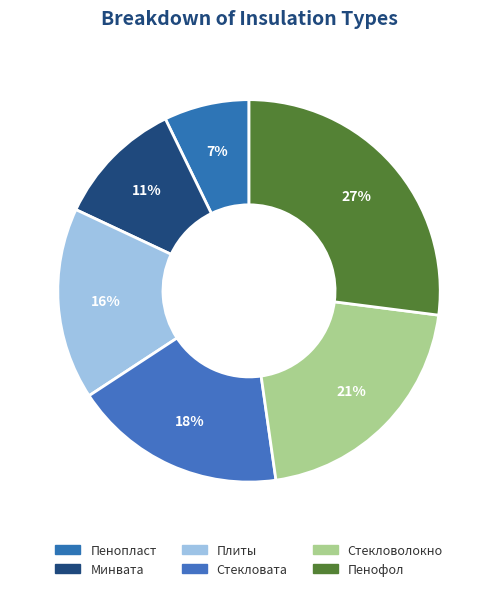

How many segments does this pie chart have?

6